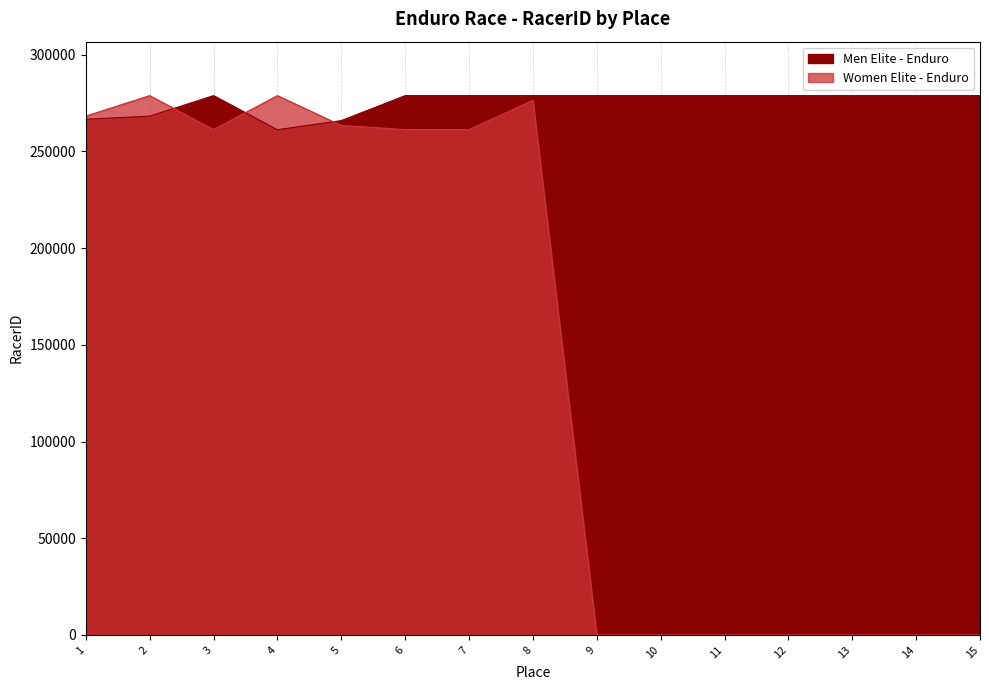

After their last crossing, which series has the higher values: Women Elite - Enduro or Men Elite - Enduro?

Men Elite - Enduro